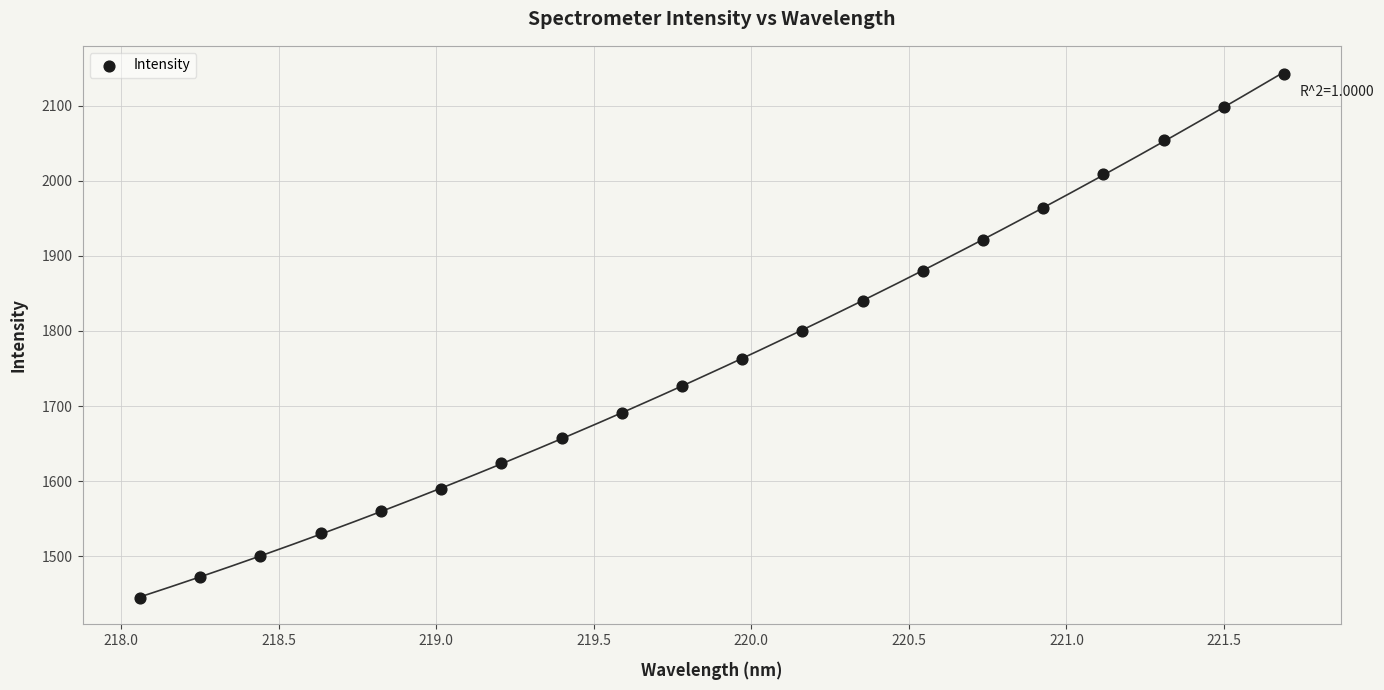

What is the range of X values (max minus min)?

3.6